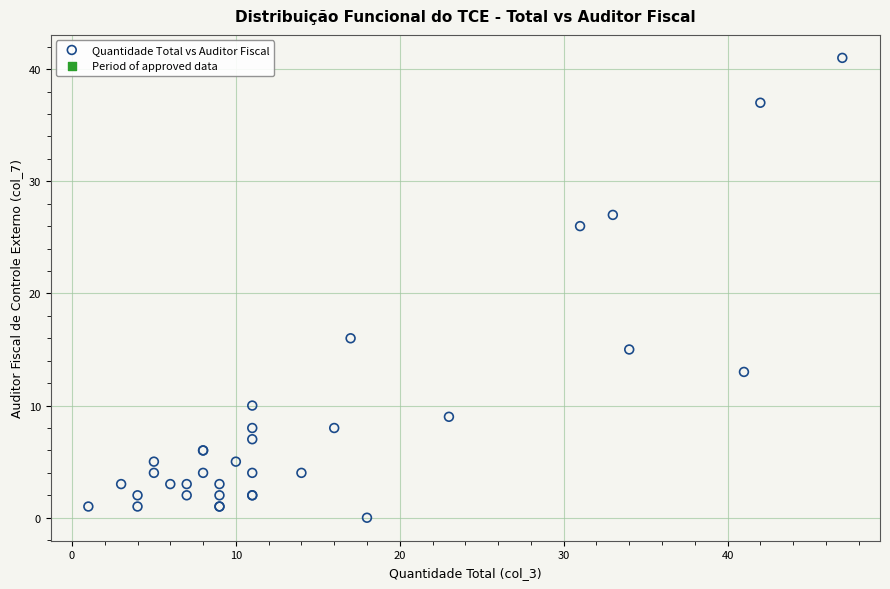

What Y value in the scatter plot is closest to 20?

16